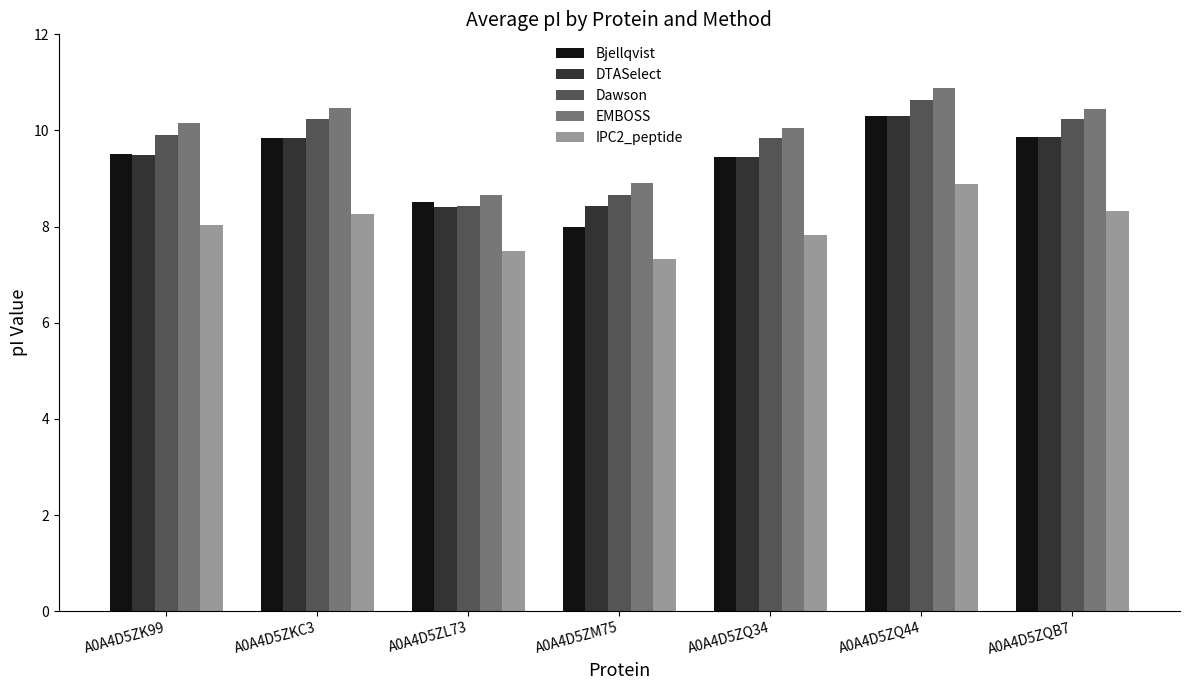

What is the label of the 3rd bar from the left?

A0A4D5ZL73